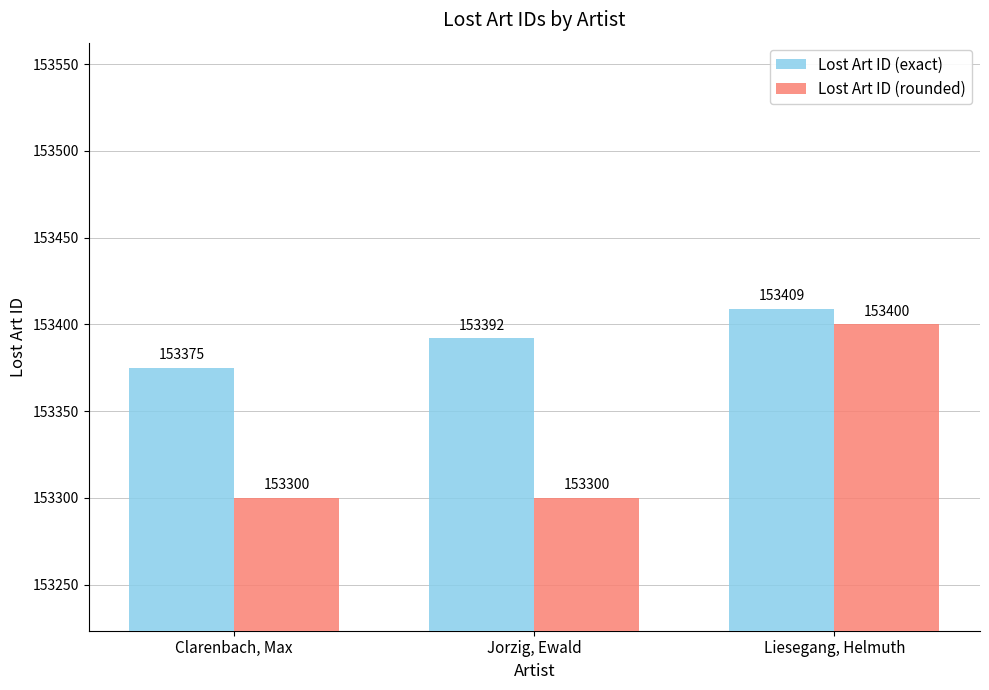

At which category does the chart reach its peak across all series?

Liesegang, Helmuth